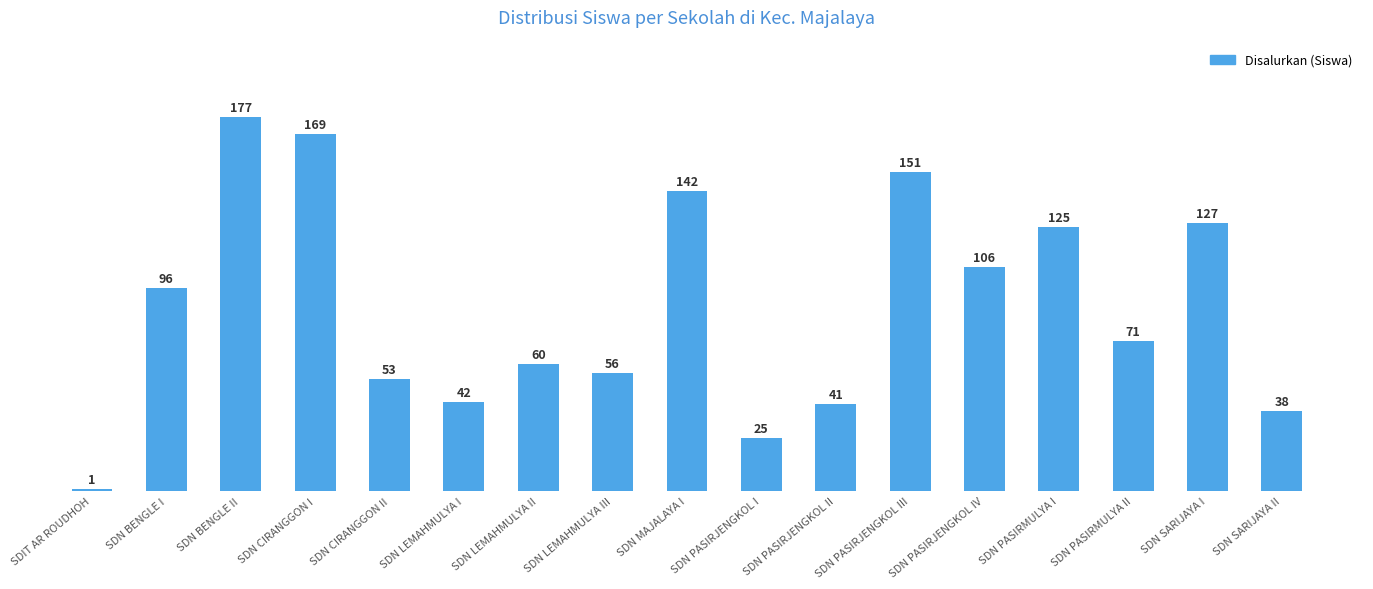

Are the bars grouped side by side (vs. stacked)?

No